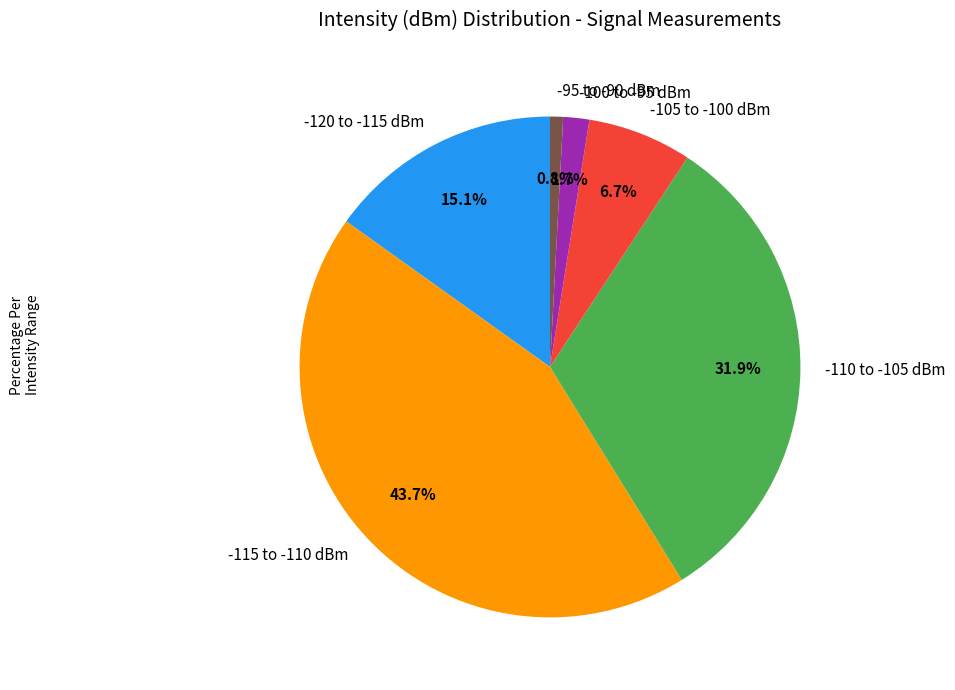

Does -105 to -100 dBm account for over 50% of the chart?

No